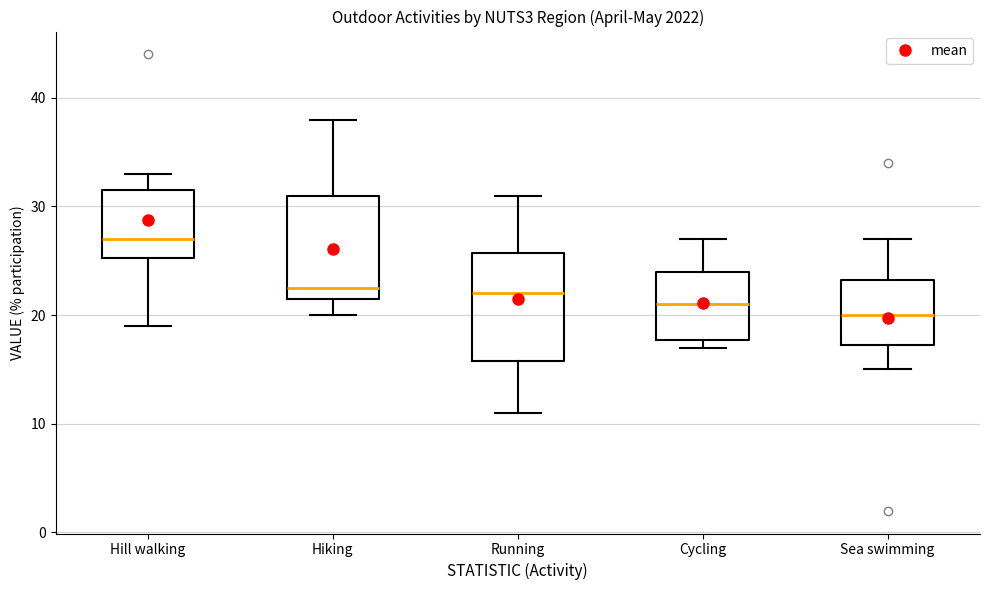

Reading left to right, read every box against the y-axis: the position of its median line, the range the box covers, and the ends of its whiskers. The values are not printed on the chart, so give them approximately, as read against the axis.

Hill walking: median 27, box 25 to 32, whiskers 19 to 33
Hiking: median 23, box 22 to 31, whiskers 20 to 38
Running: median 22, box 16 to 26, whiskers 11 to 31
Cycling: median 21, box 18 to 24, whiskers 17 to 27
Sea swimming: median 20, box 17 to 23, whiskers 15 to 27